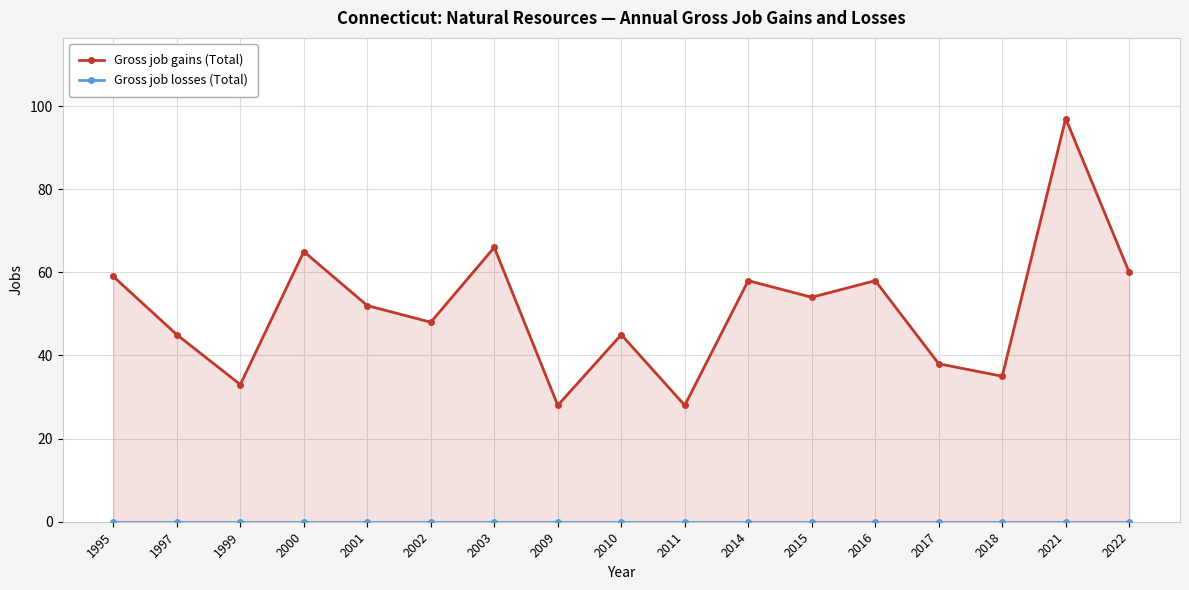

True or false: Gross job losses (Total) and Gross job gains (Total) intersect in this chart.

False